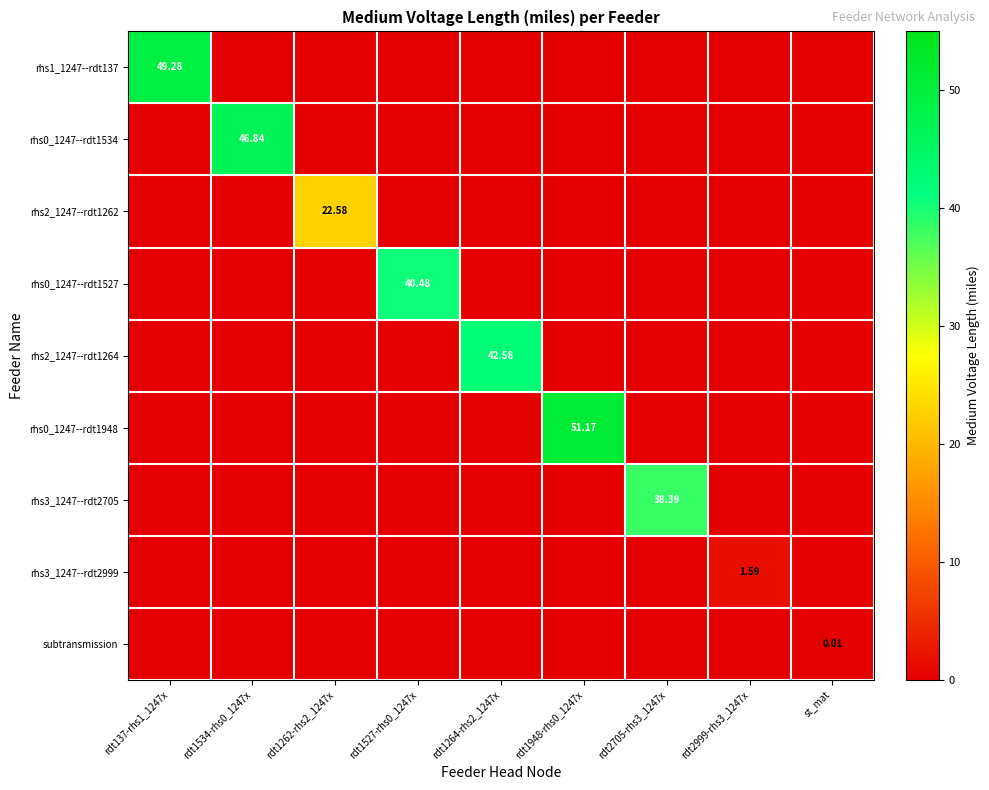

What is the difference between the highest and lowest values at rdt1948-rhs0_1247x?

51.2